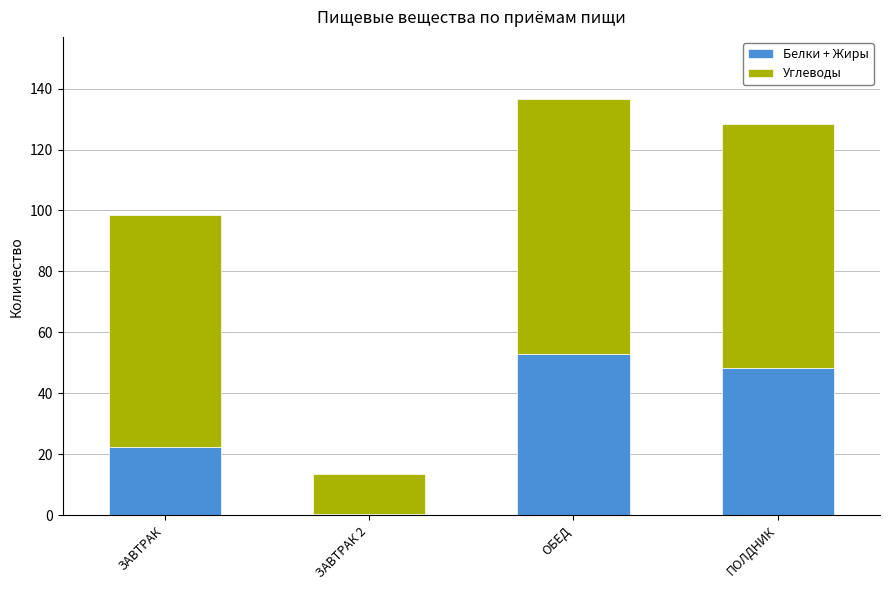

The value of Белки + Жиры at ОБЕД is 33.3. True or false?

False